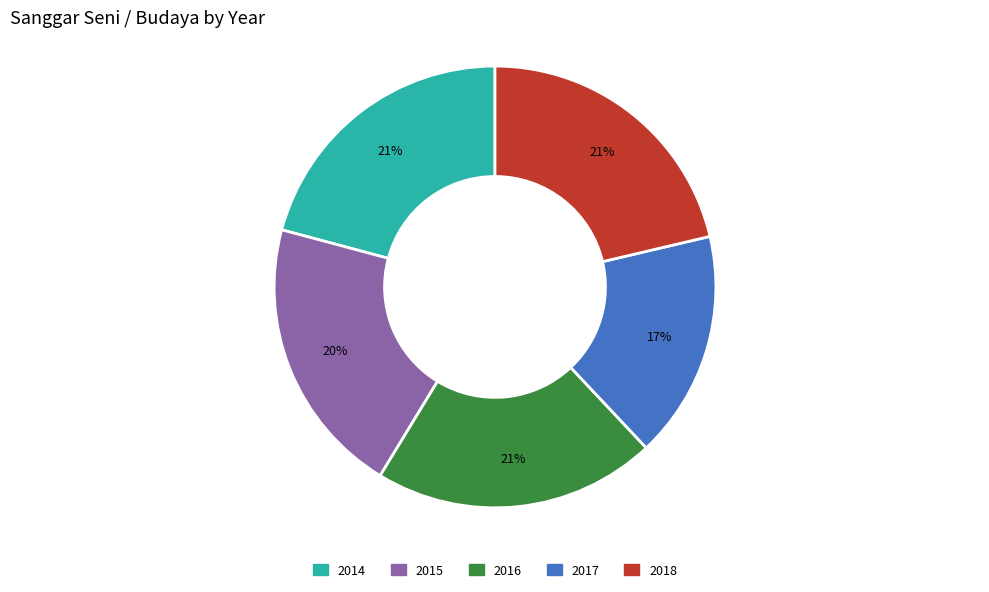

Combined, do 2014 and 2017 account for over 50%?

No